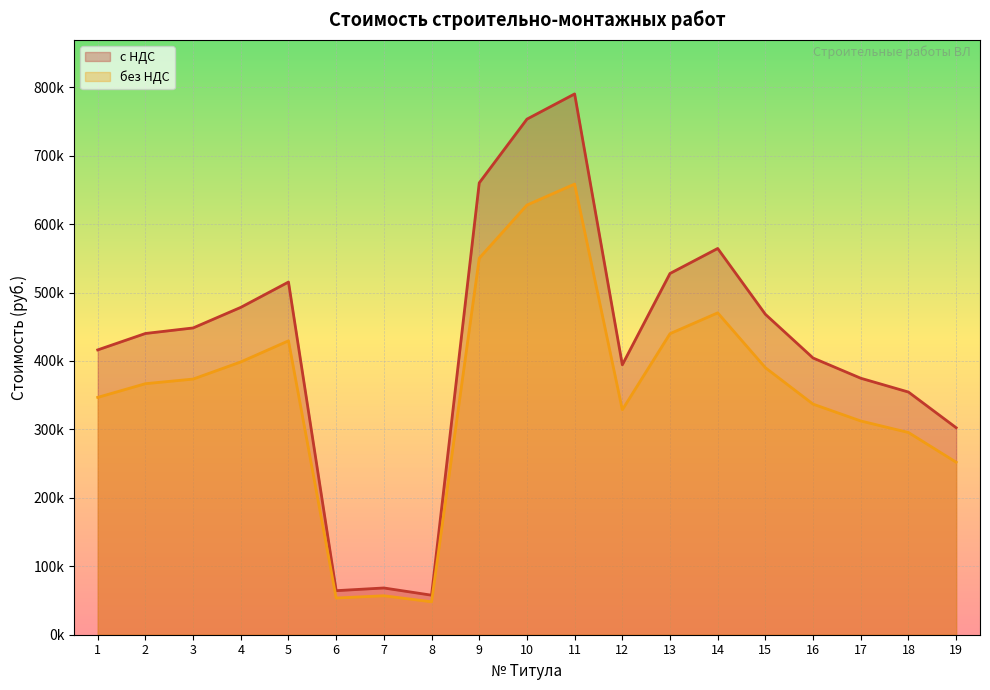

True or false: с НДС and без НДС intersect in this chart.

False